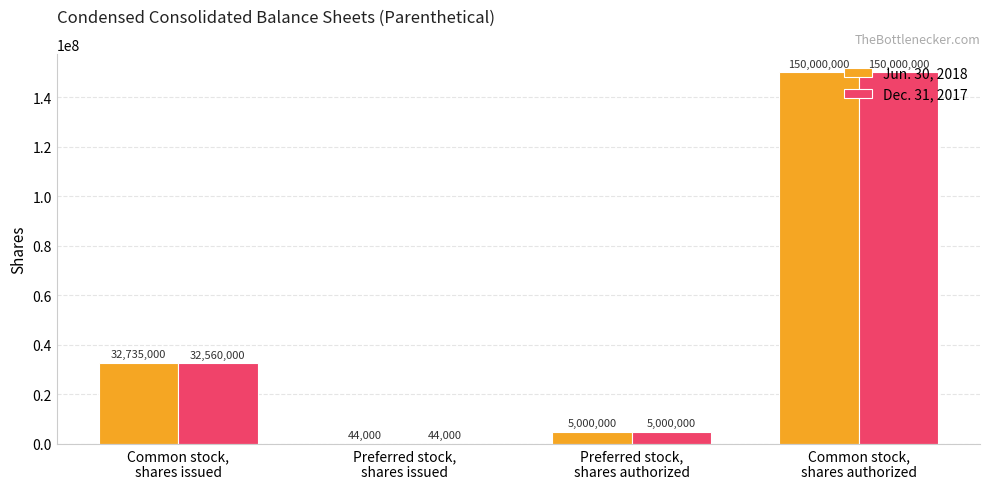

Are the bars horizontal?

No